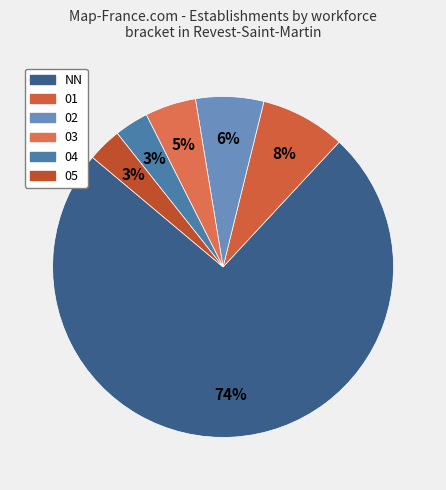

Count the number of slices in the pie.

6